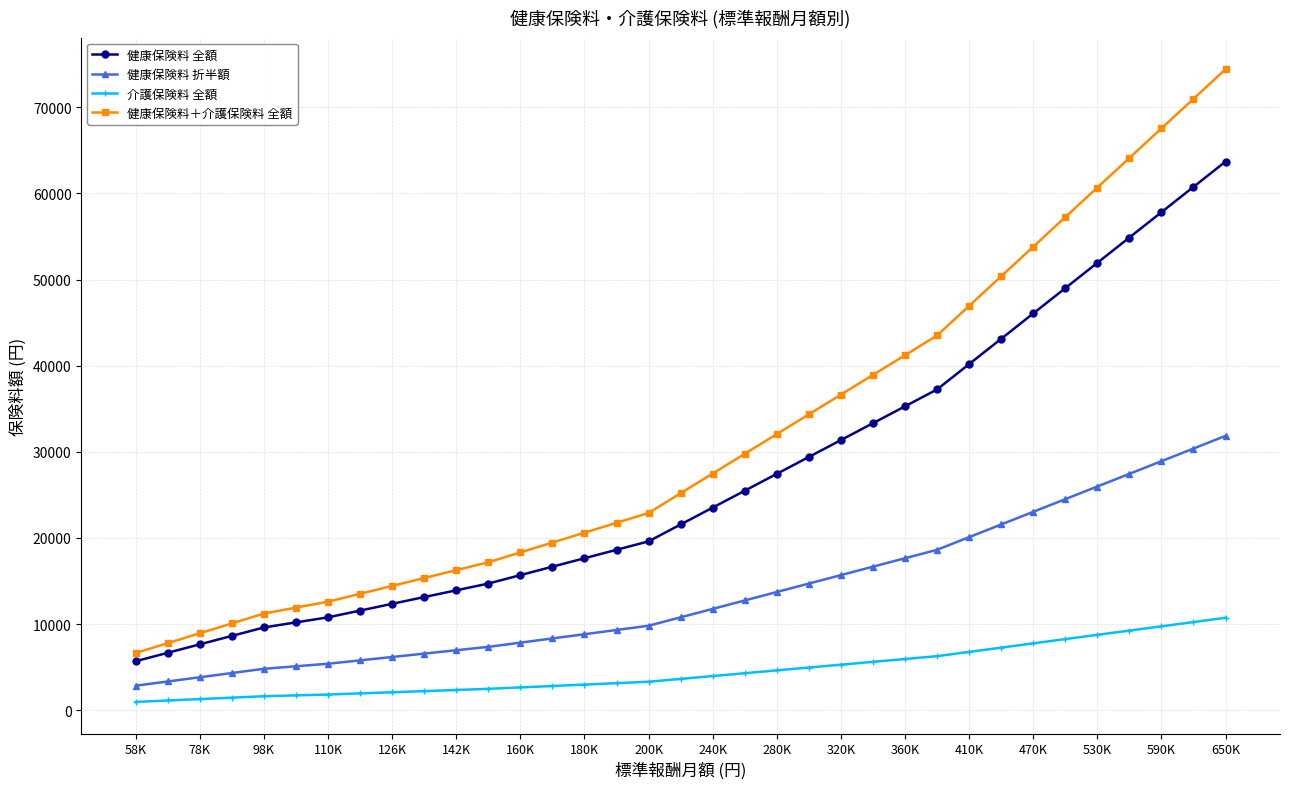

How many values in the 健康保険料 全額 series are below 21560?

17